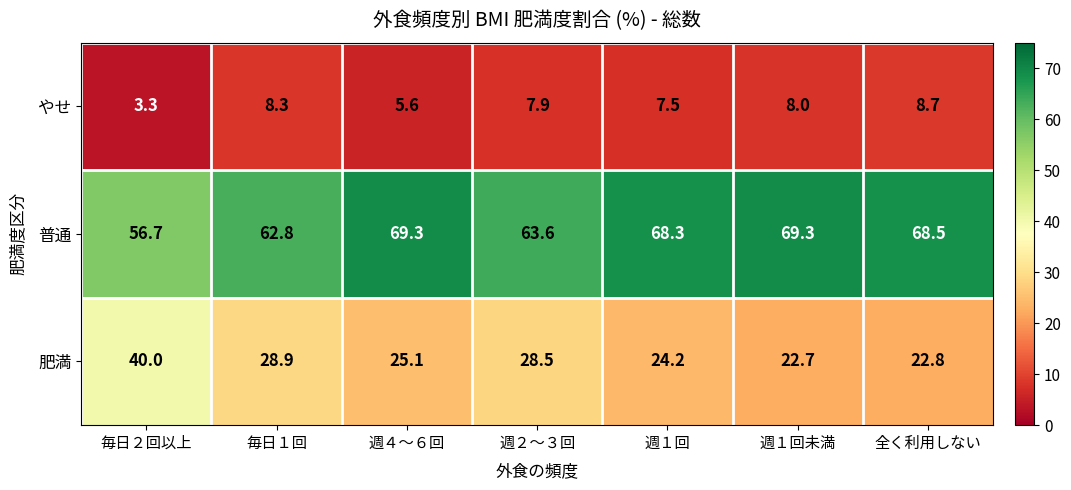

What value does the 肥満 series have at 週１回?

24.2